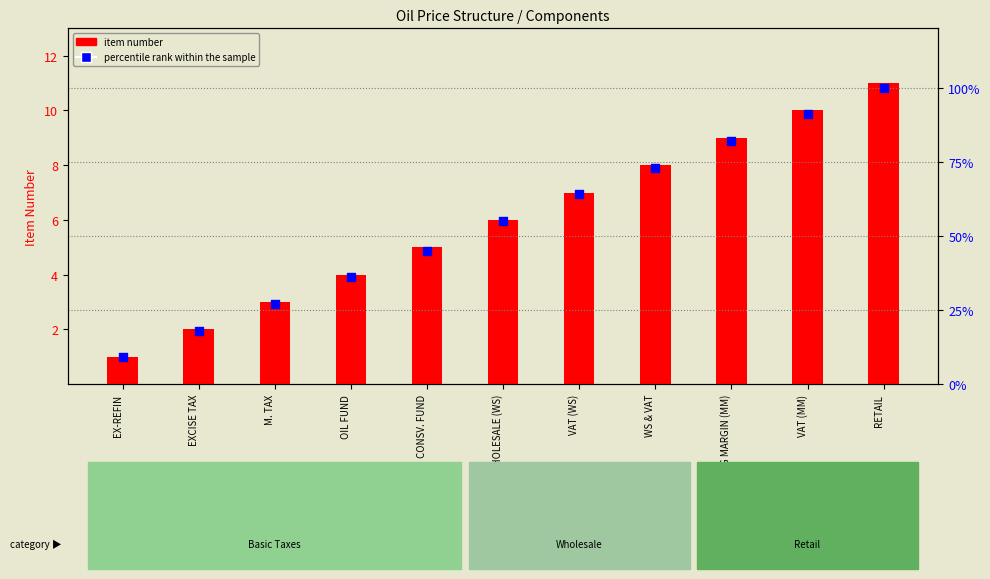

Which series has the largest total across all categories?

percentile rank within the sample